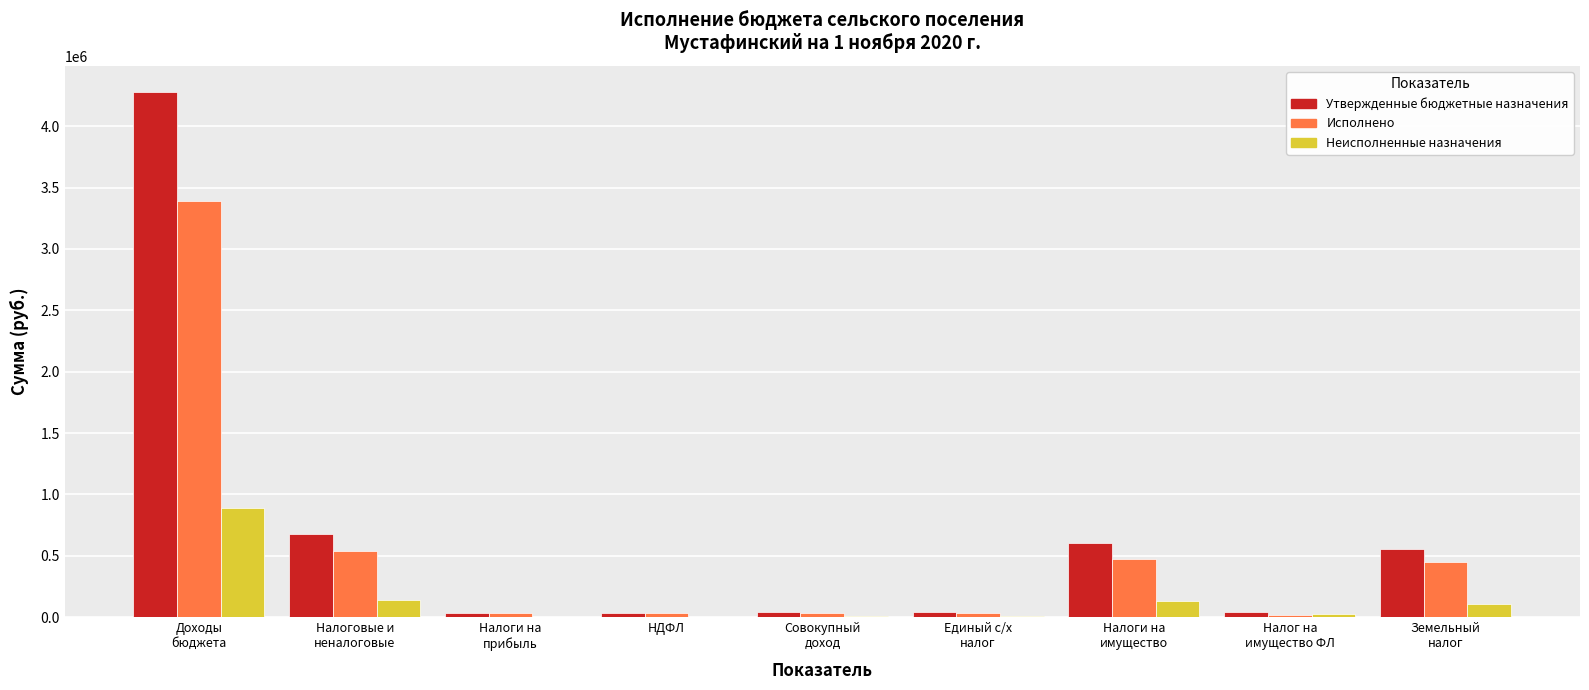

At which category is the sum across all series the highest?

Доходы
бюджета